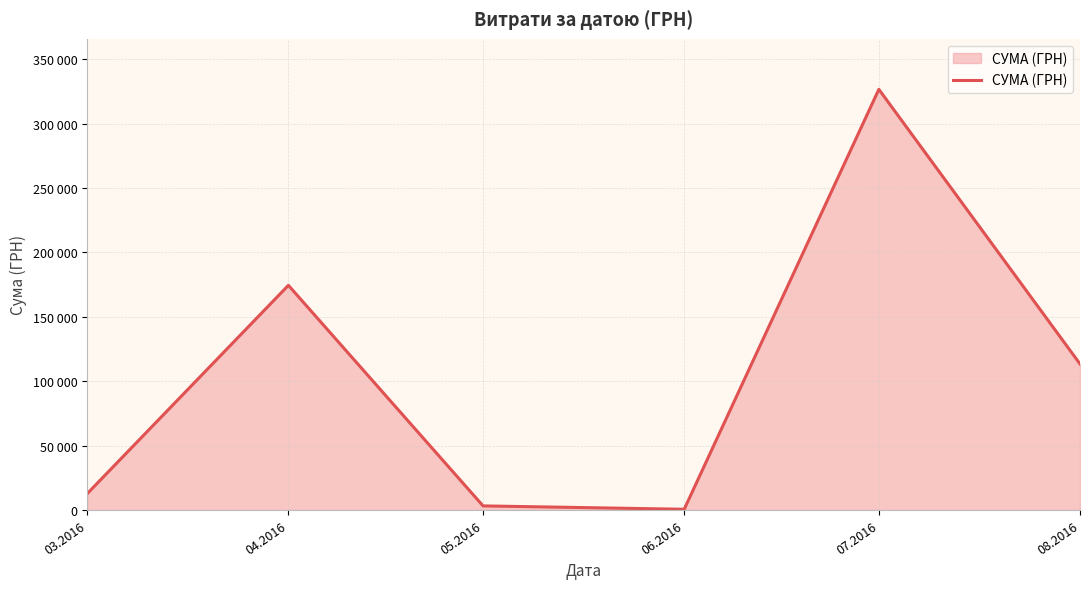

Does the chart display data point markers on the line(s)?

No